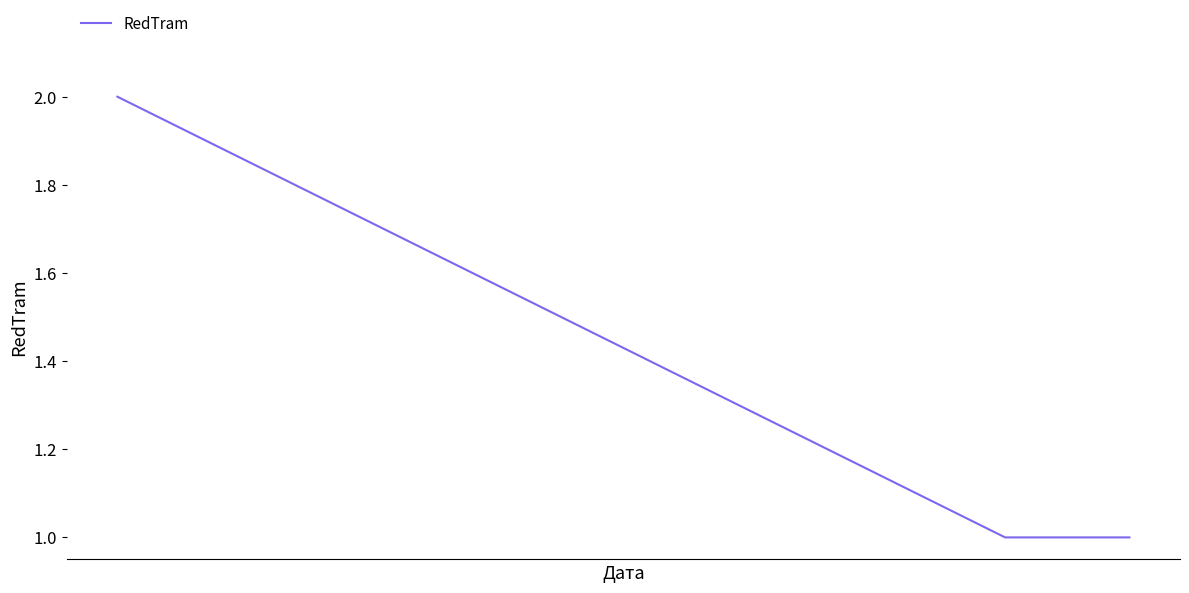

What is the sum of all values?

4